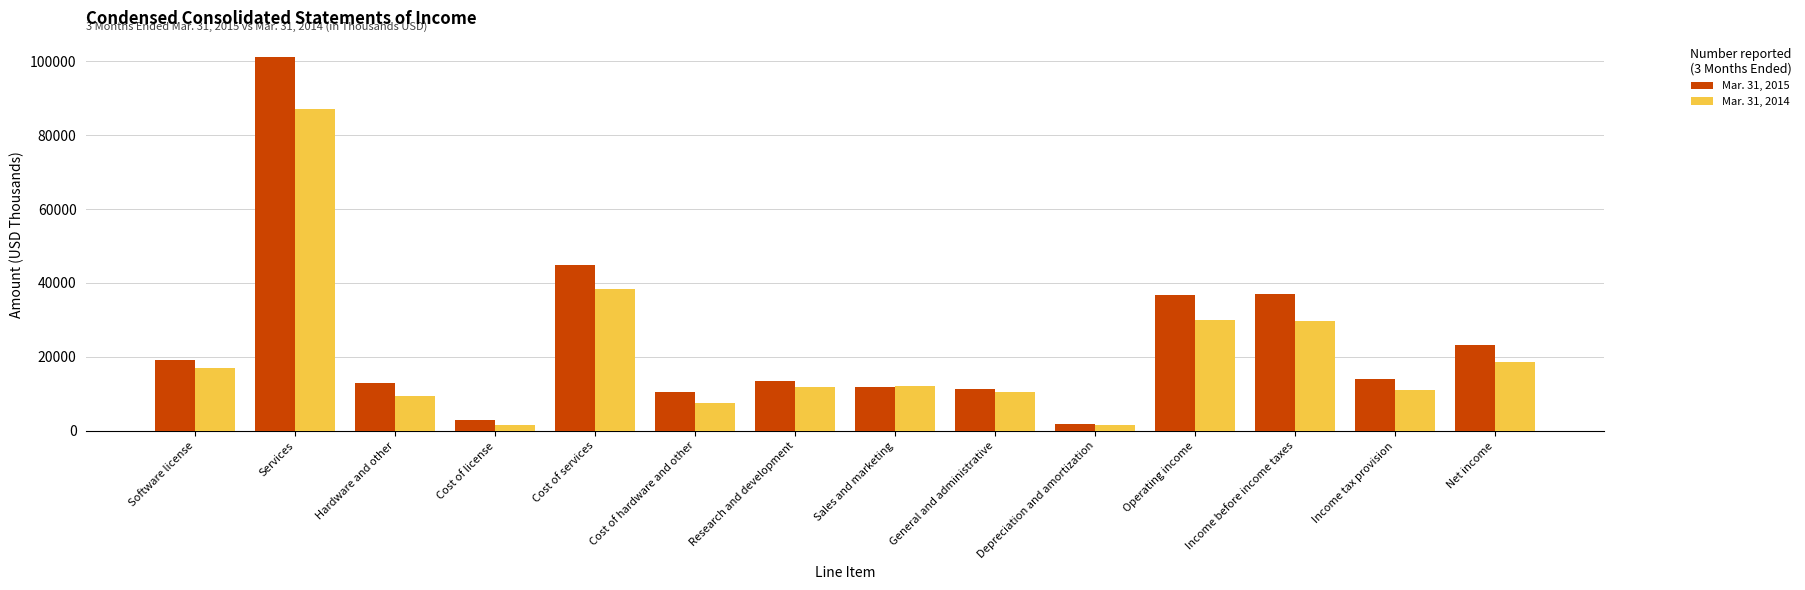

Rank the series by their maximum value, from lowest to highest.

Mar. 31, 2014, Mar. 31, 2015